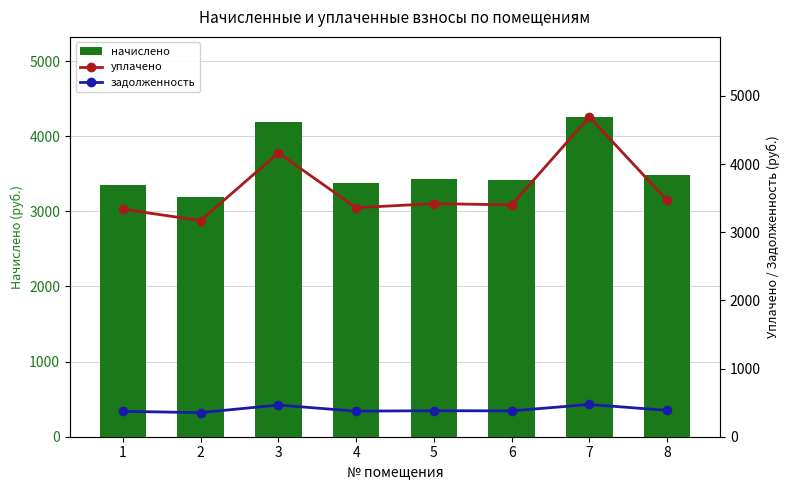

At which category is the sum across all series the highest?

7